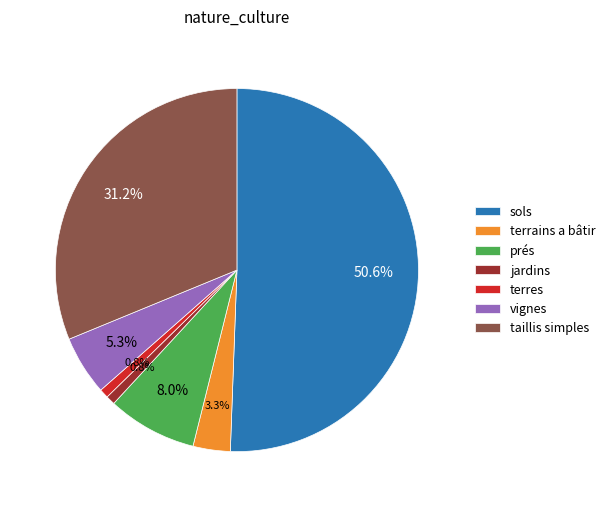

Combined, what portion of the pie is sols and jardins?

51.4%